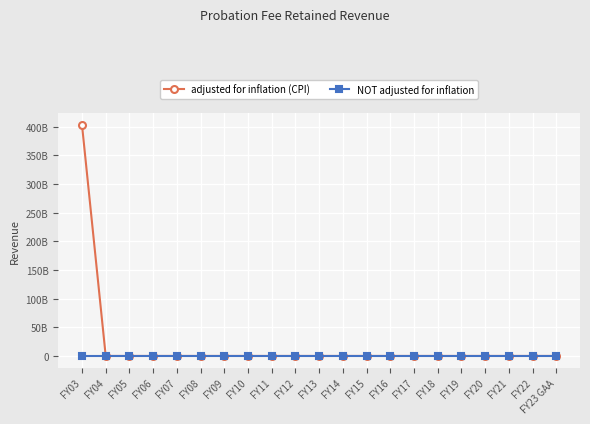

What are all the series names shown in the legend?

adjusted for inflation (CPI), NOT adjusted for inflation